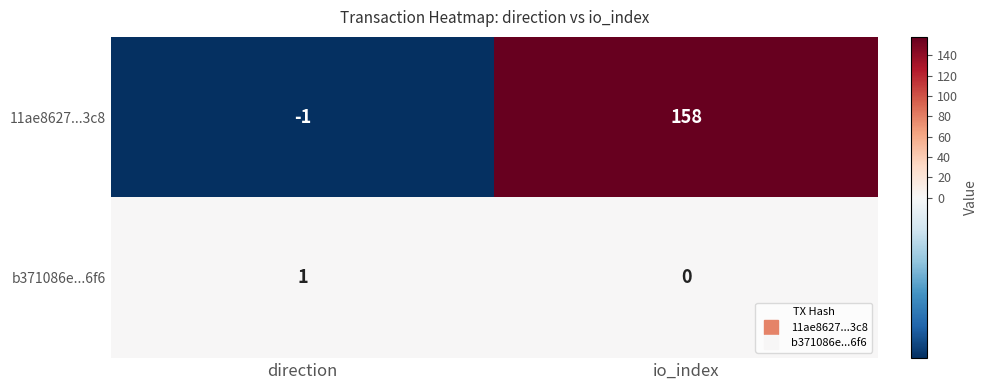

Which series has the largest total across all categories?

11ae8627...3c8